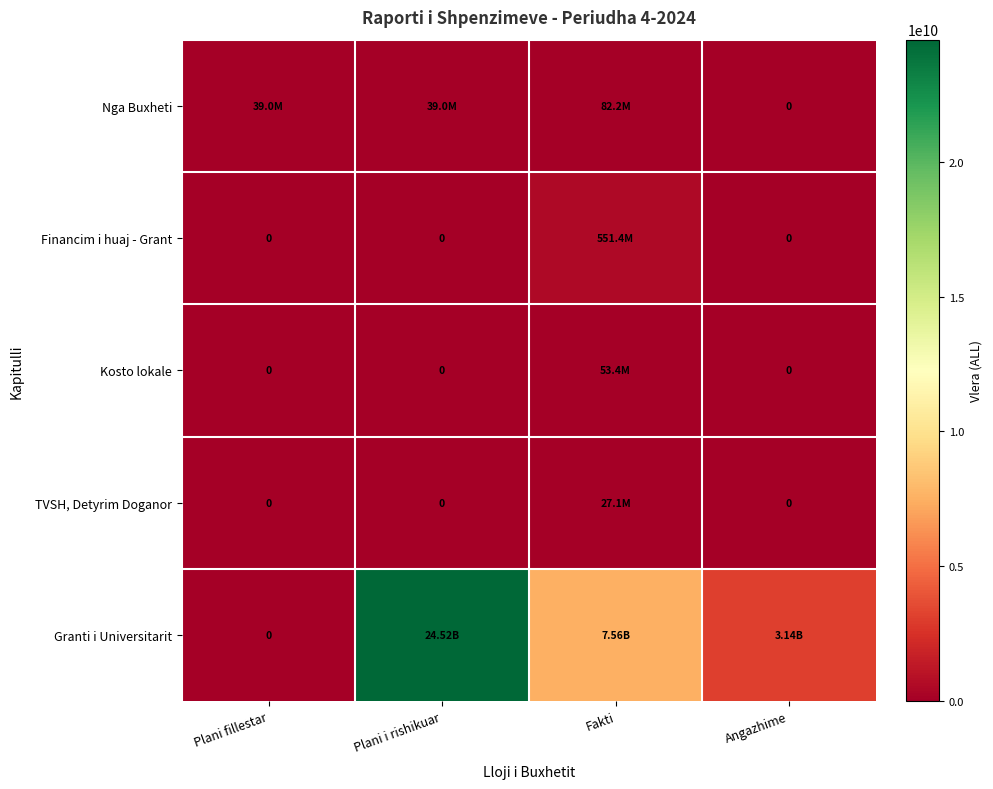

What is the sum of all TVSH, Detyrim Doganor values?

27052956.0